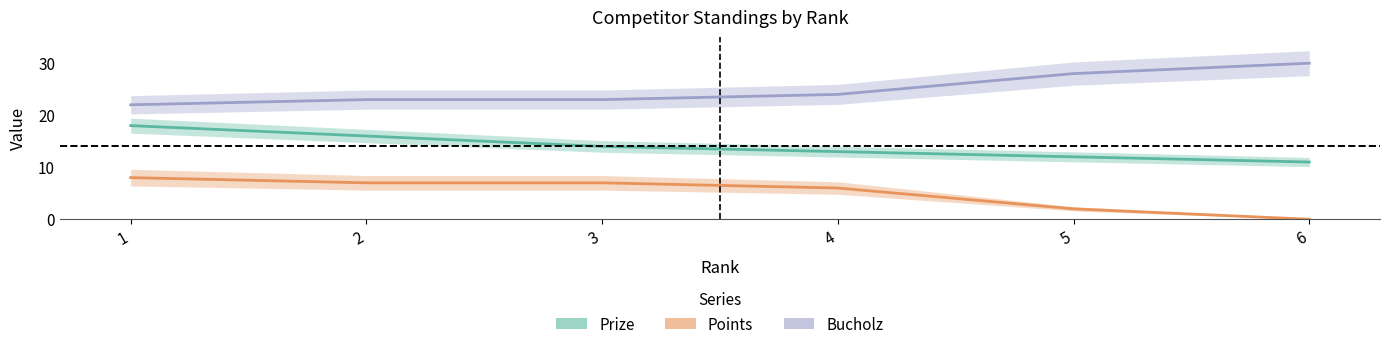

The value of Prize at 3 is 23. True or false?

False